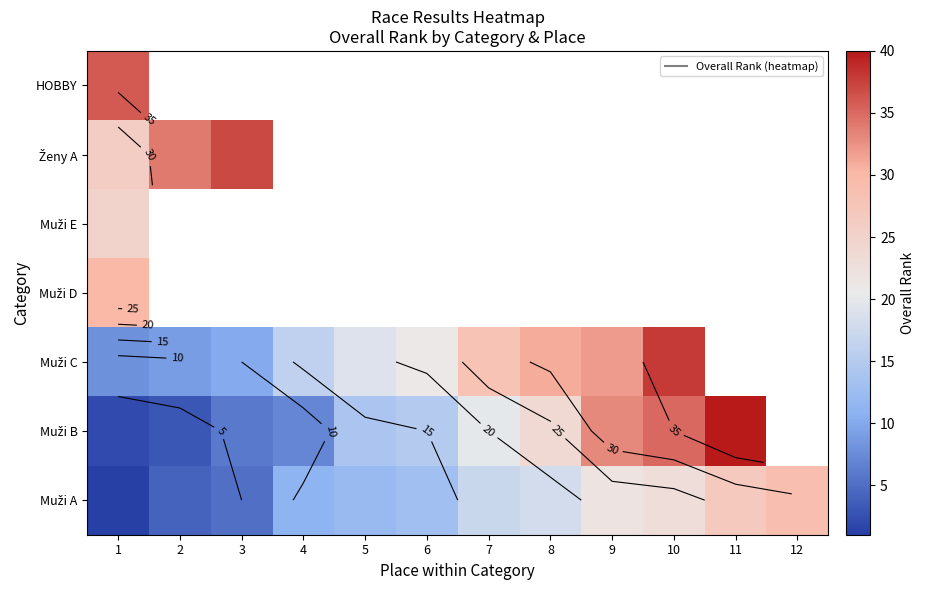

What value does the Muži B series have at 11?

40.0